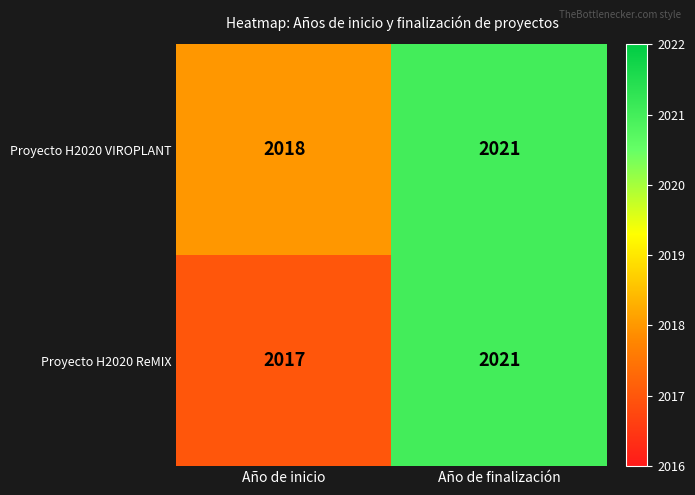

At which category does the chart reach its minimum across all series?

Año de inicio